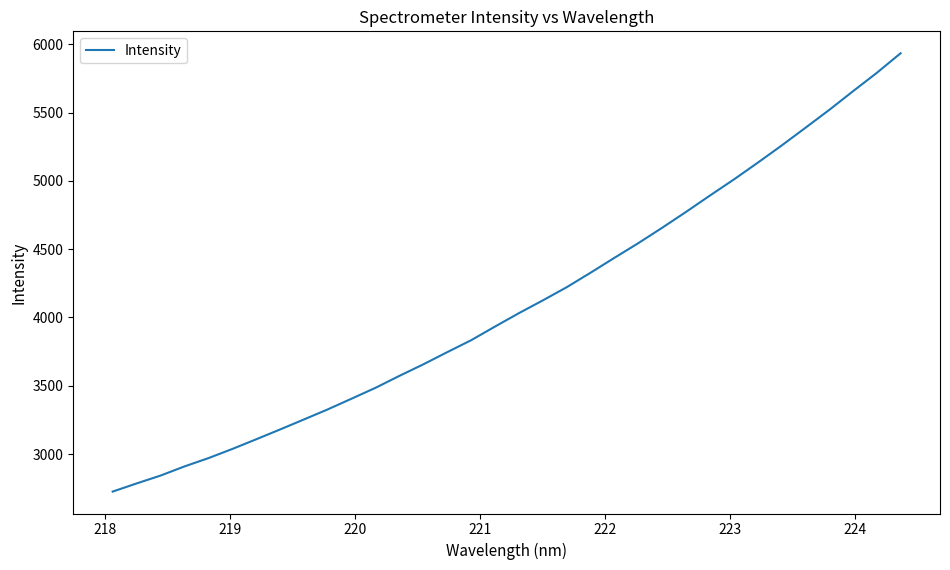

What is the average value?

4101.8